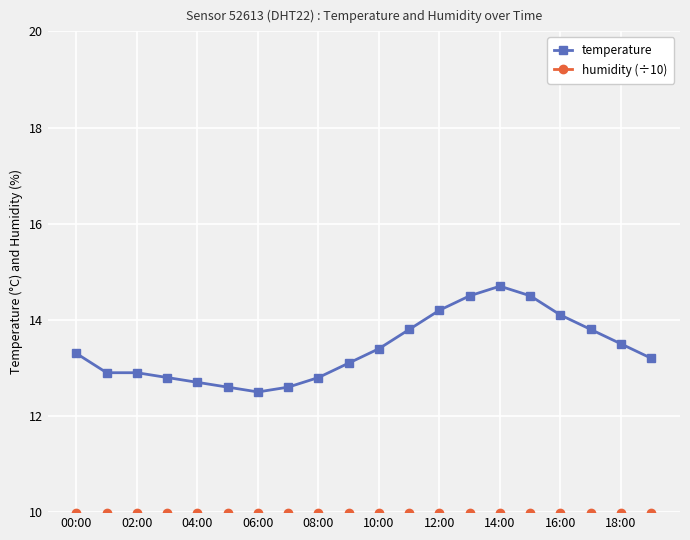

Which series has the widest spread of values?

temperature